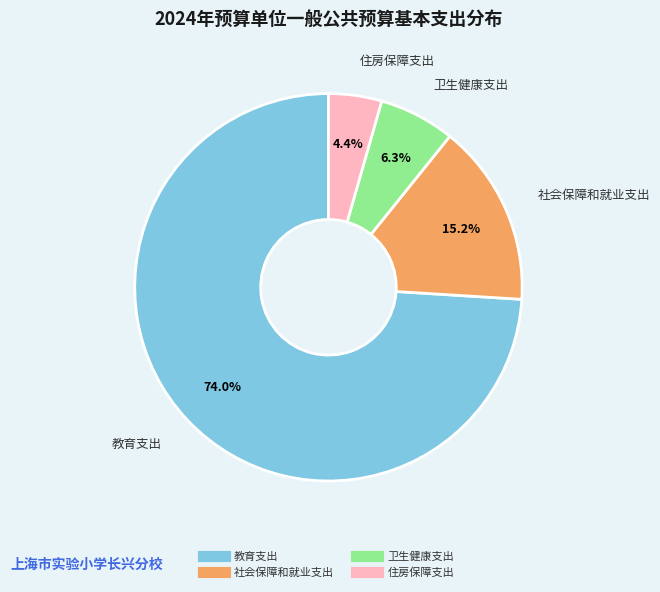

Combined, what portion of the pie is 社会保障和就业支出 and 住房保障支出?

19.6%